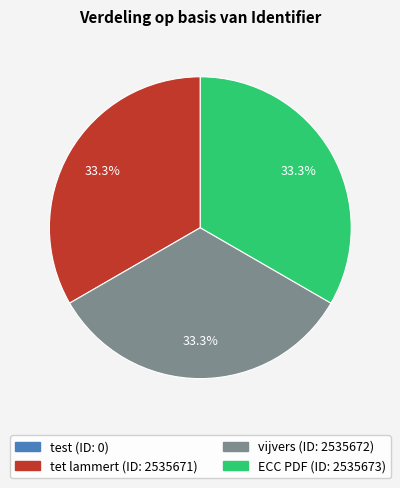

To the nearest percent, what percentage of the pie is ECC PDF?

33%